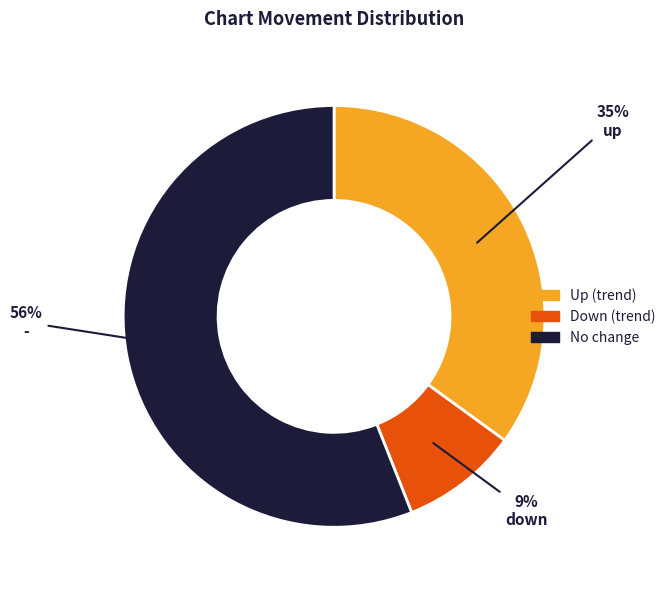

To the nearest percent, what is the difference between the largest and smallest slice percentages?

47%